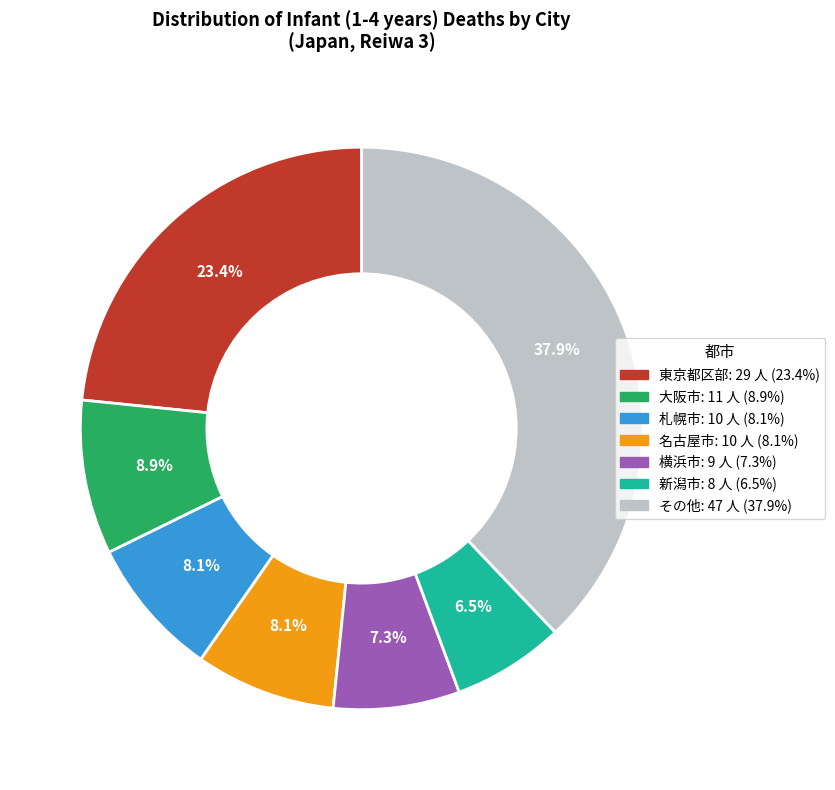

Count the number of slices in the pie.

7